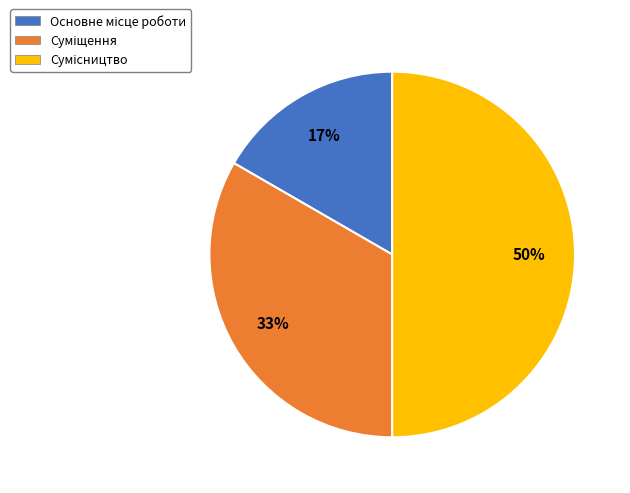

Count the number of slices in the pie.

3